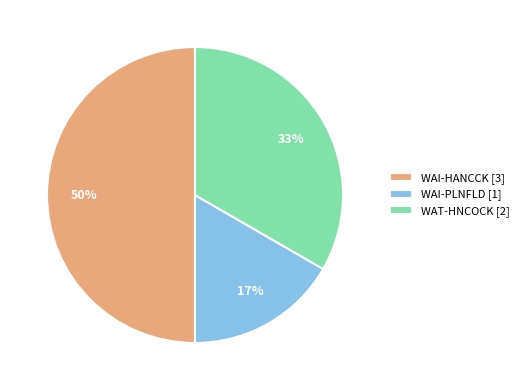

What is the ratio of the value at WAI-PLNFLD [1] to the value at WAT-HNCOCK [2]?

0.5